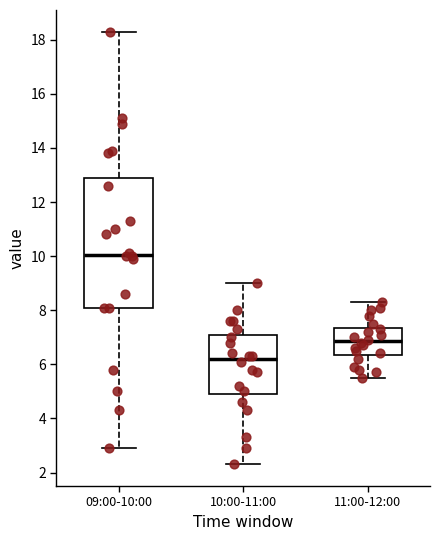

Reading left to right, read every box against the y-axis: the position of its median line, the range the box covers, and the ends of its whiskers. The values are not printed on the chart, so give them approximately, as read against the axis.

09:00-10:00: median 10.0, box 8.2 to 13.0, whiskers 3.0 to 18.4
10:00-11:00: median 6.2, box 5.0 to 7.0, whiskers 2.4 to 9.0
11:00-12:00: median 6.8, box 6.4 to 7.4, whiskers 5.6 to 8.4